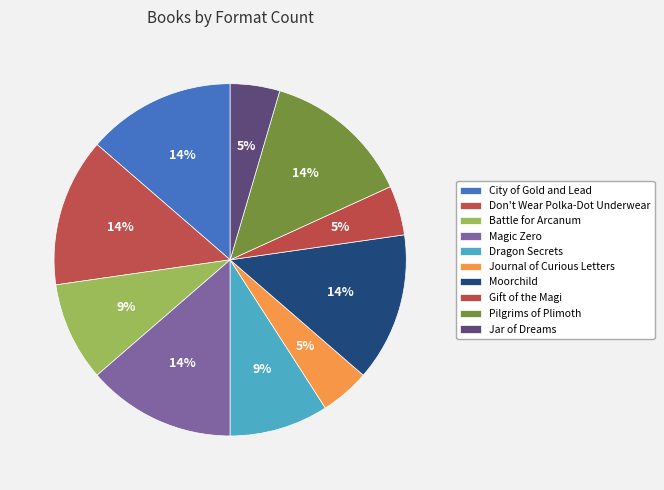

How many segments does this pie chart have?

10